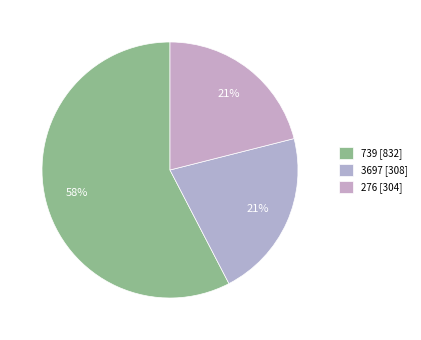

Count the number of slices in the pie.

3